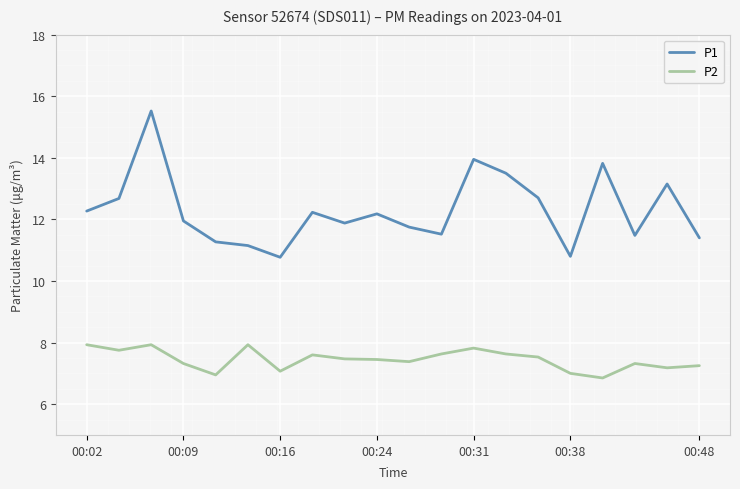

True or false: P1 and P2 cross at least once.

False